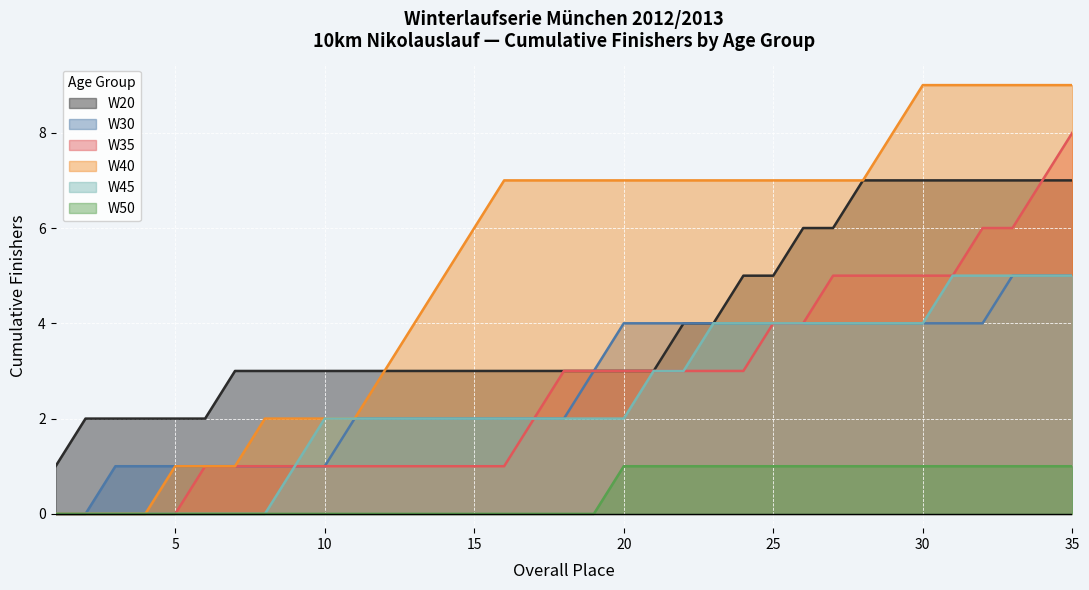

Is the value of W20 at 14 greater than the value of W40 at 14?

No